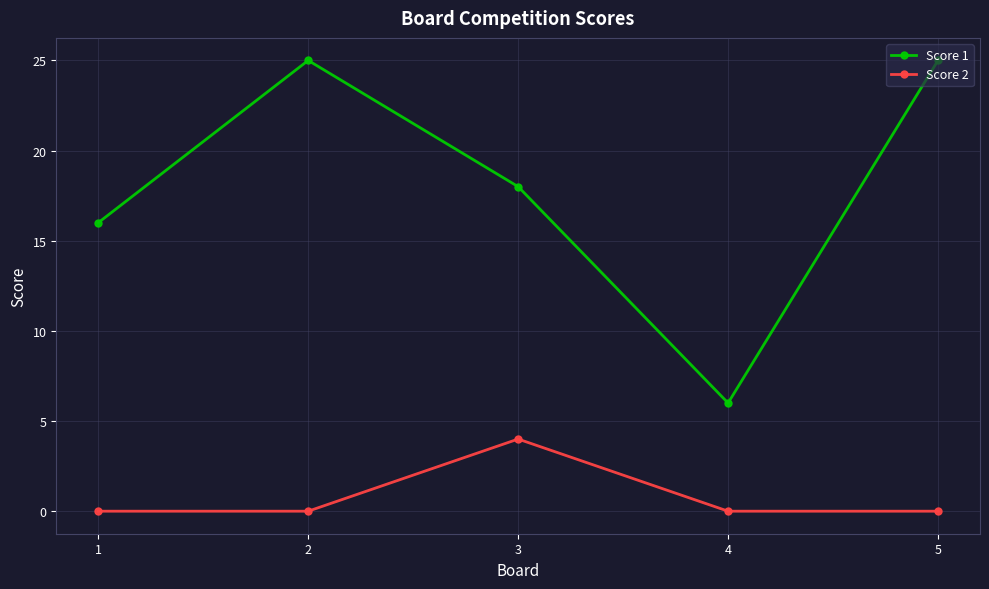

Is the value of Score 2 at 4 greater than the value of Score 1 at 5?

No